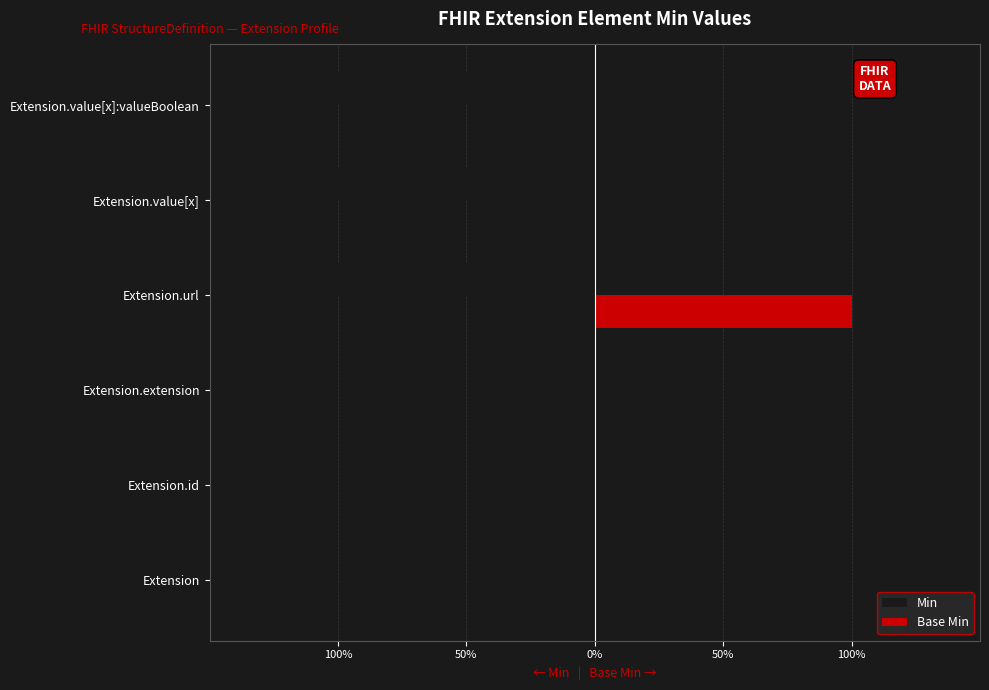

What are all the series names shown in the legend?

Min, Base Min